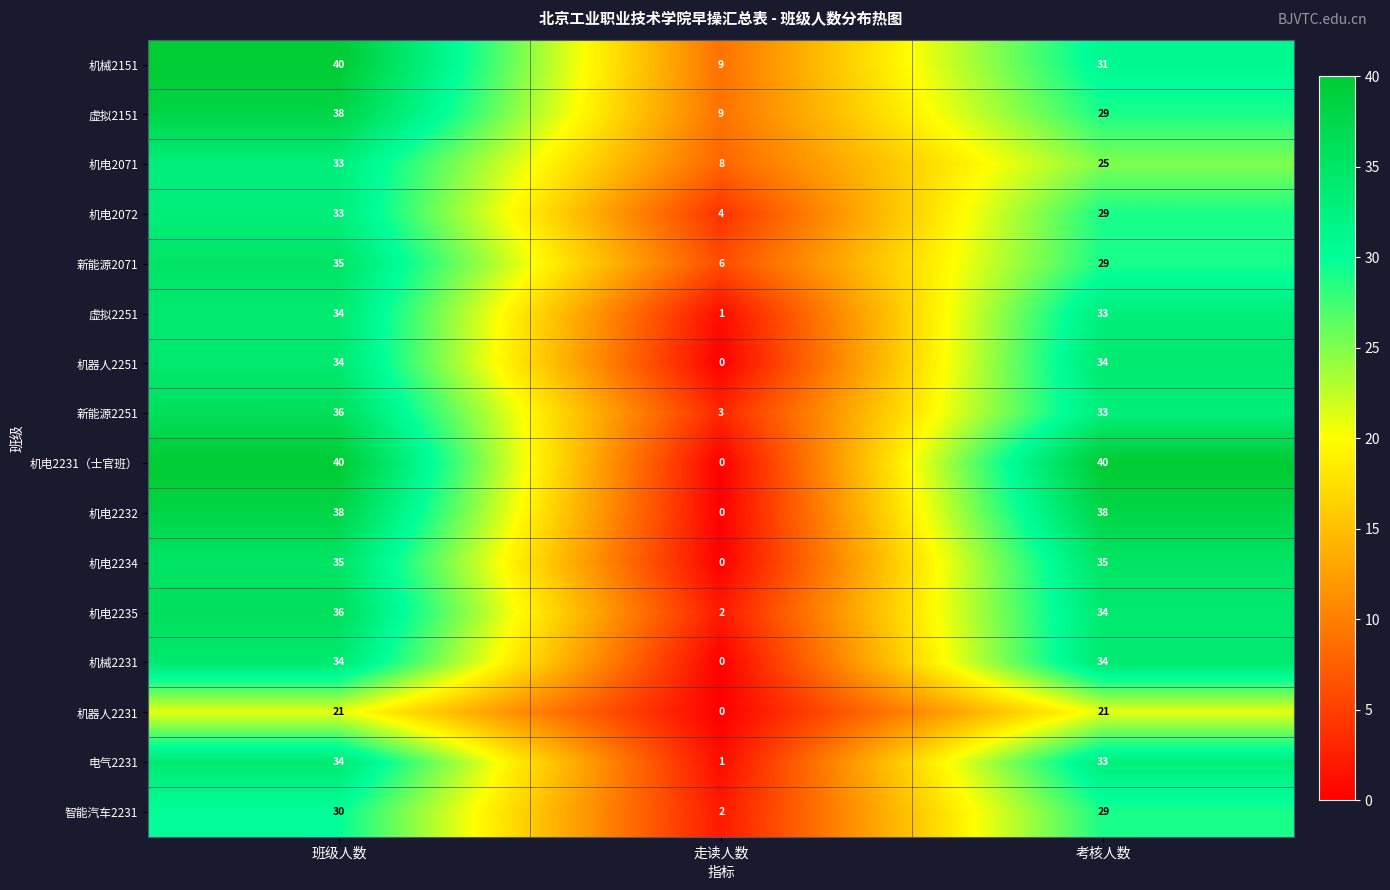

Which series changed the most between 班级人数 and 走读人数?

机电2231（士官班）